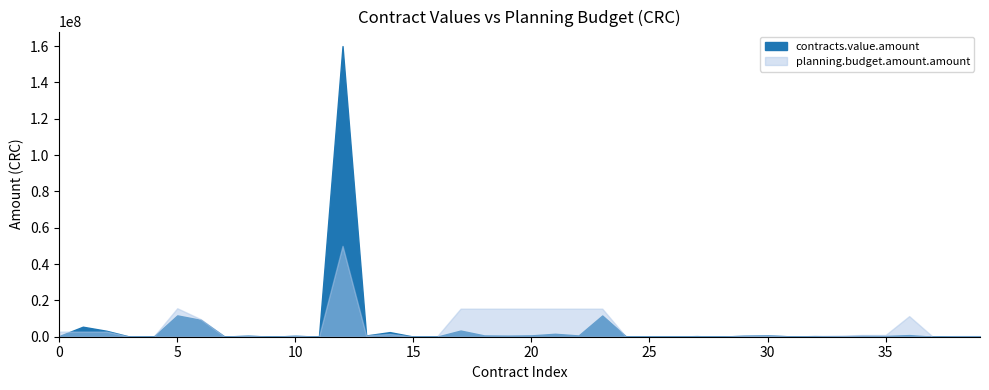

What is the minimum value shown in the chart?

1.0